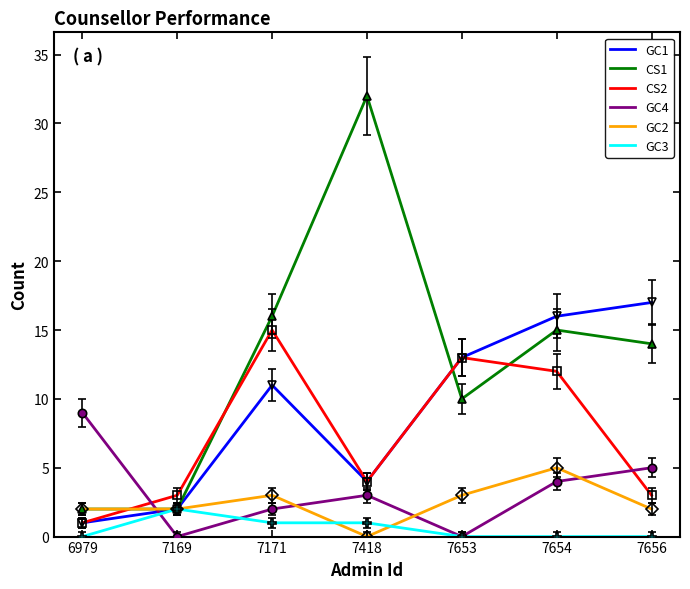

Reading left to right, transcribe all the data shown in this chart.

GC1: 1	2	11	4	13	16	17
CS1: 2	2	16	32	10	15	14
CS2: 1	3	15	4	13	12	3
GC4: 9	0	2	3	0	4	5
GC2: 2	2	3	0	3	5	2
GC3: 0	2	1	1	0	0	0